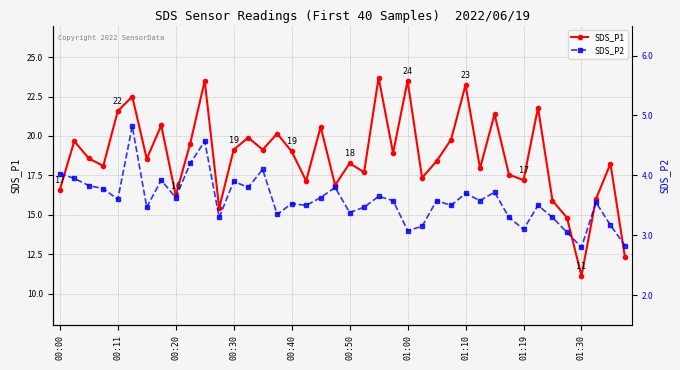

List the series in order of their overall mean, highest first.

SDS_P1, SDS_P2